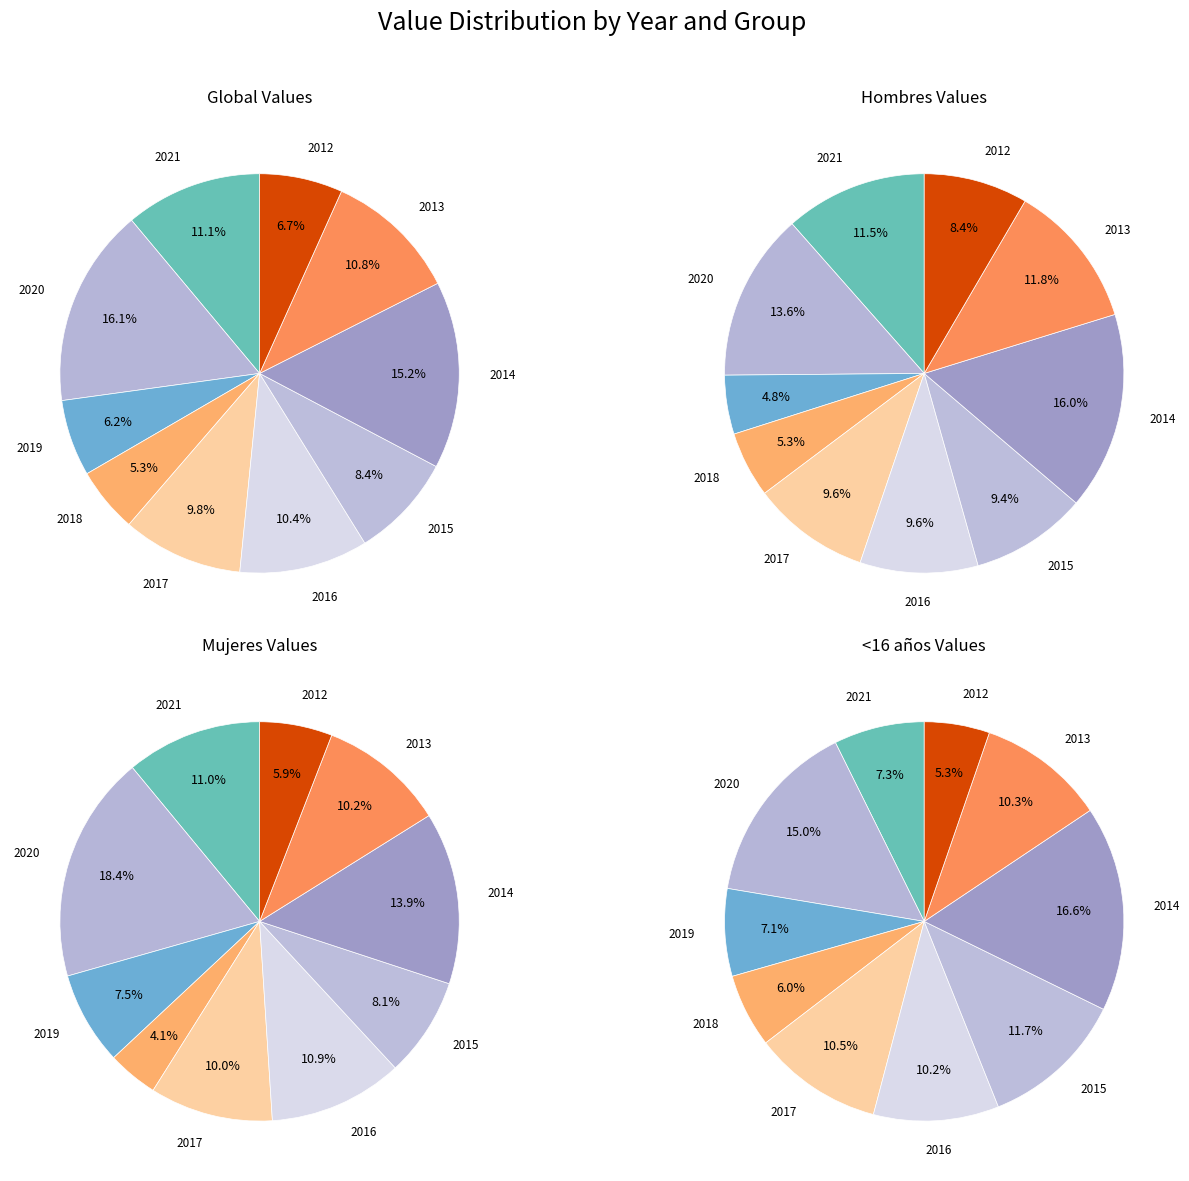

To the nearest percent, what percentage of the pie is 2017?

10%